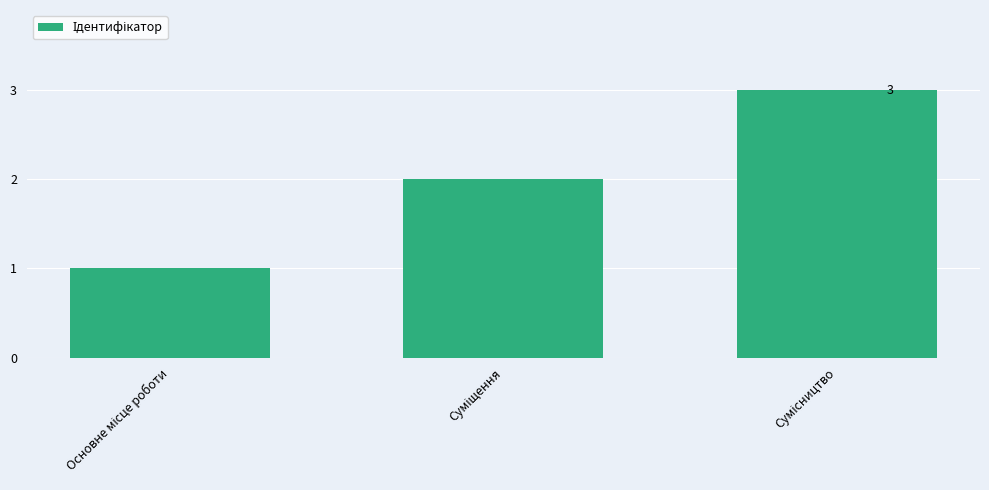

How many values are between 1 and 3?

3